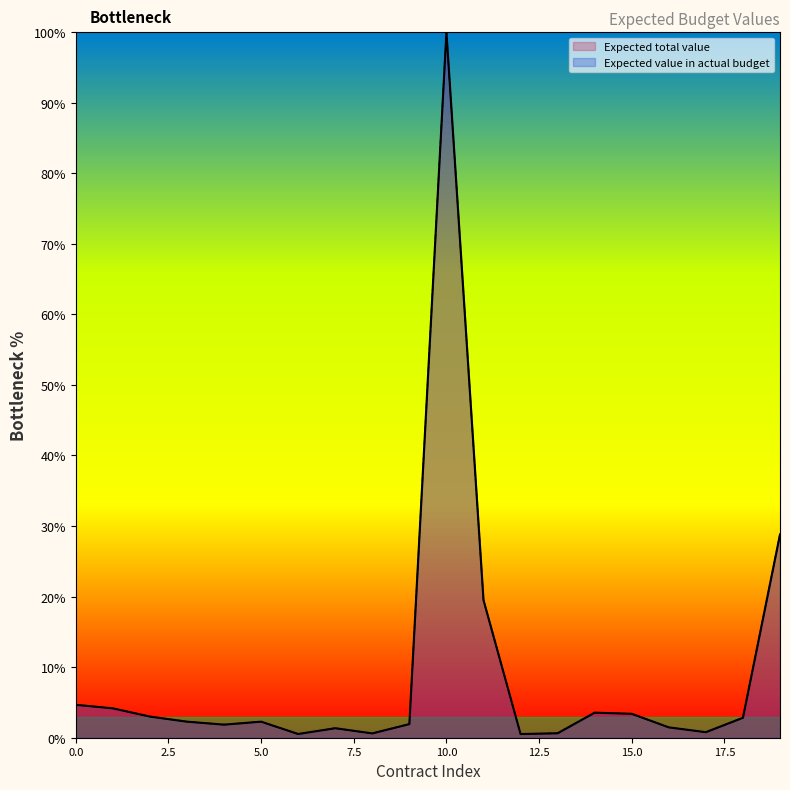

The Expected total value series shows 3.6 at 14. True or false?

True